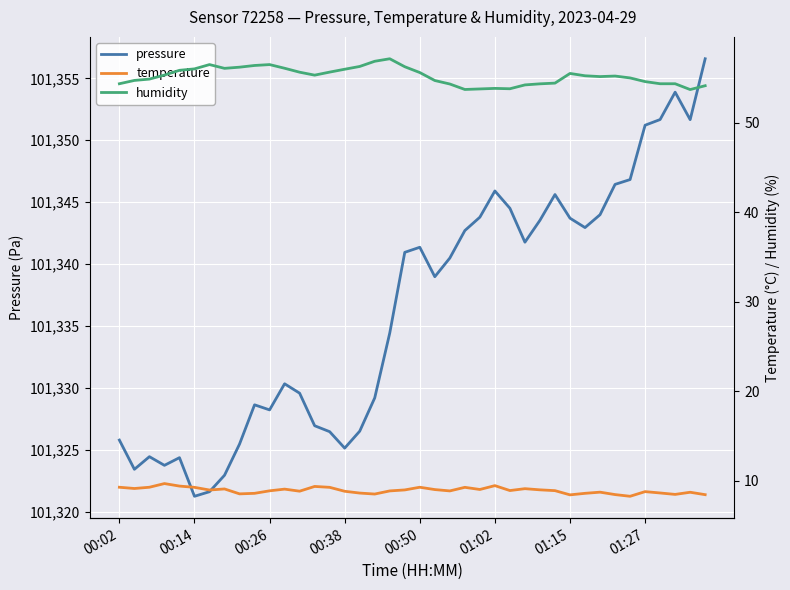

What is the total value across all series at 18?

101400.4